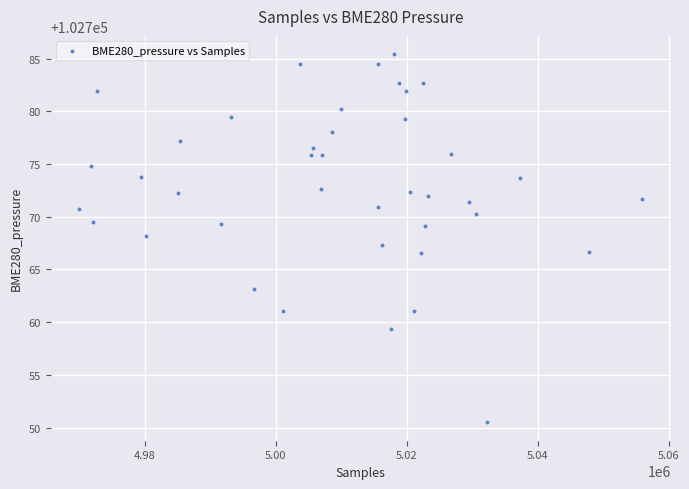

What is the range of Y values (max minus min)?

34.9